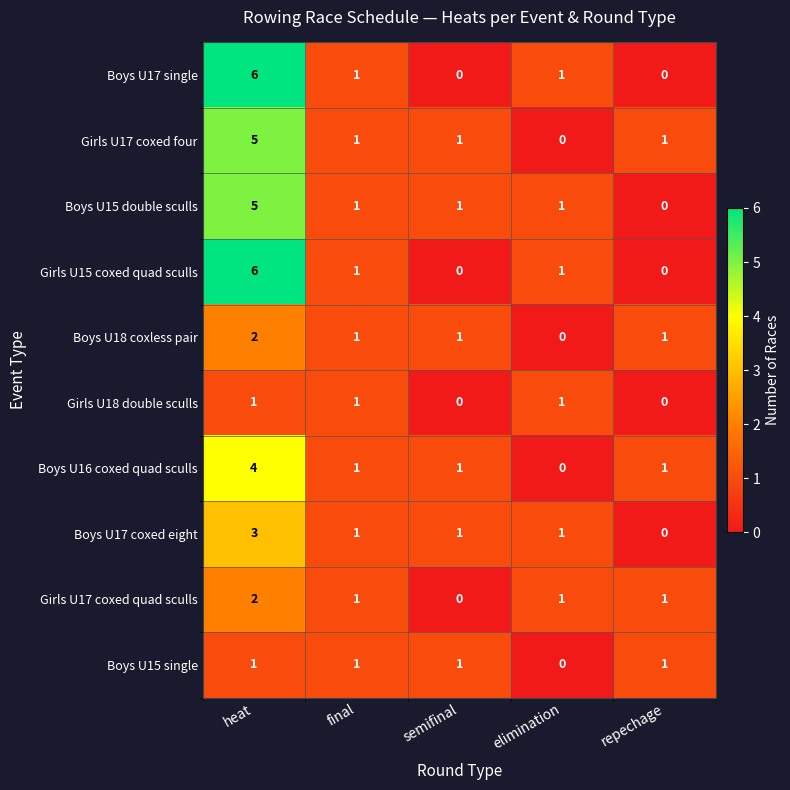

What is the difference between the maximum and minimum values in the Boys U17 single series?

6